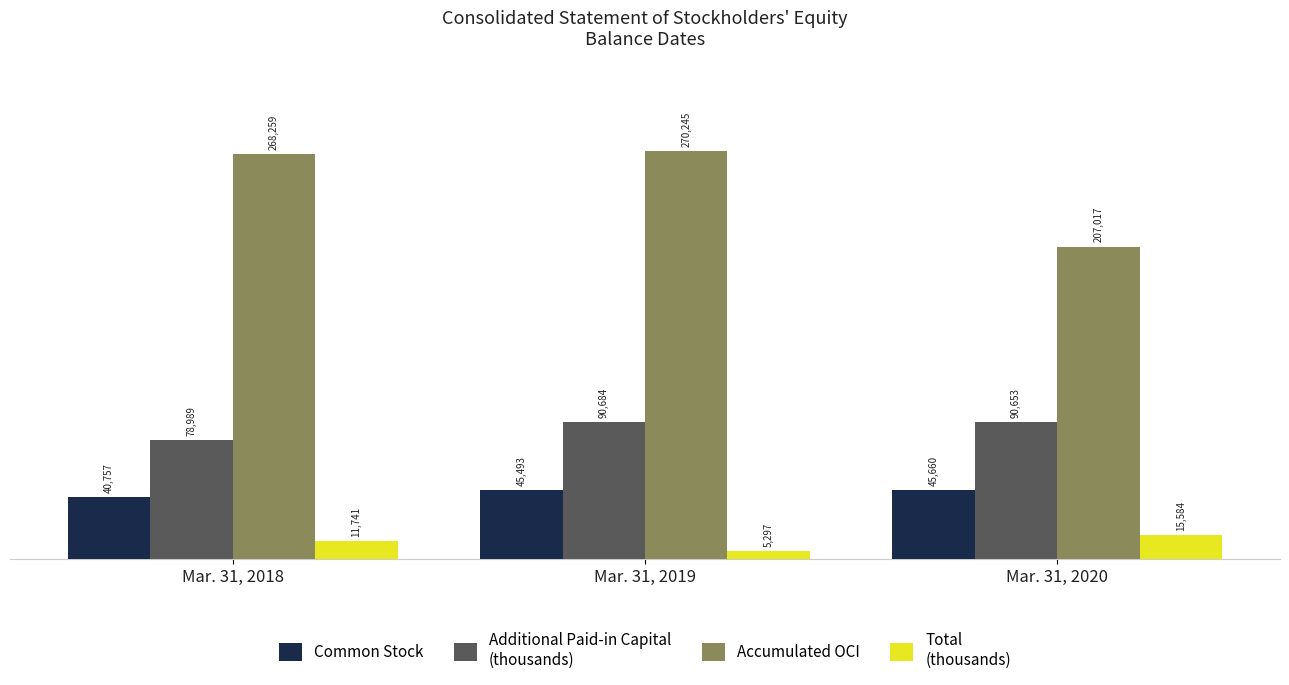

What is the difference between the highest and lowest values at Mar. 31, 2019?

264948